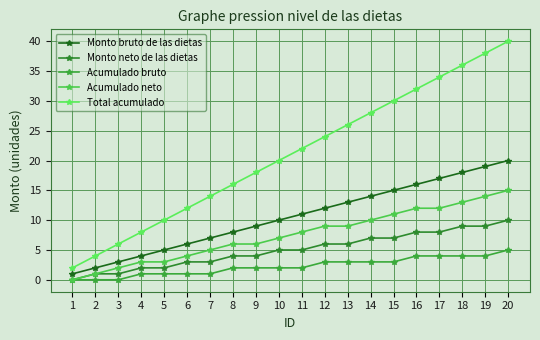

Does the chart display data point markers on the line(s)?

Yes